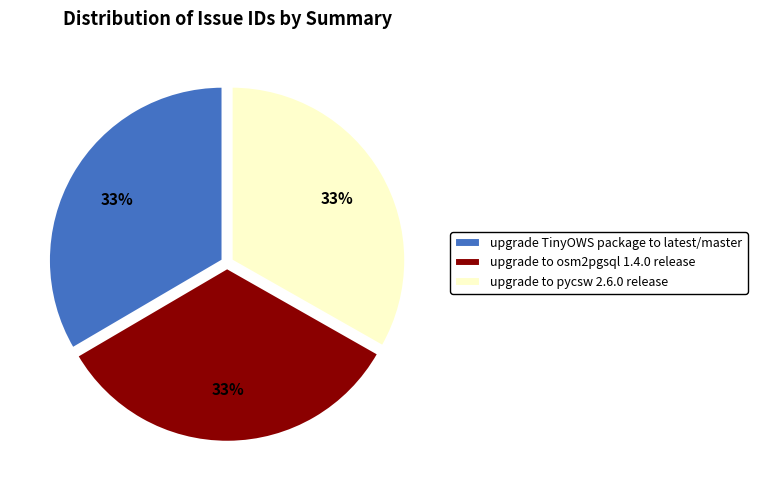

Is it true that upgrade to pycsw 2.6.0 release is 48% of the pie?

False